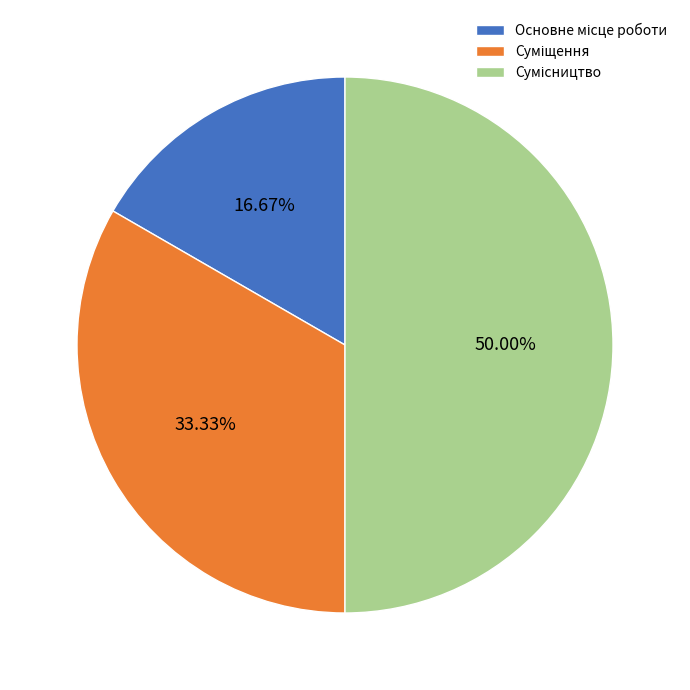

How many segments does this pie chart have?

3